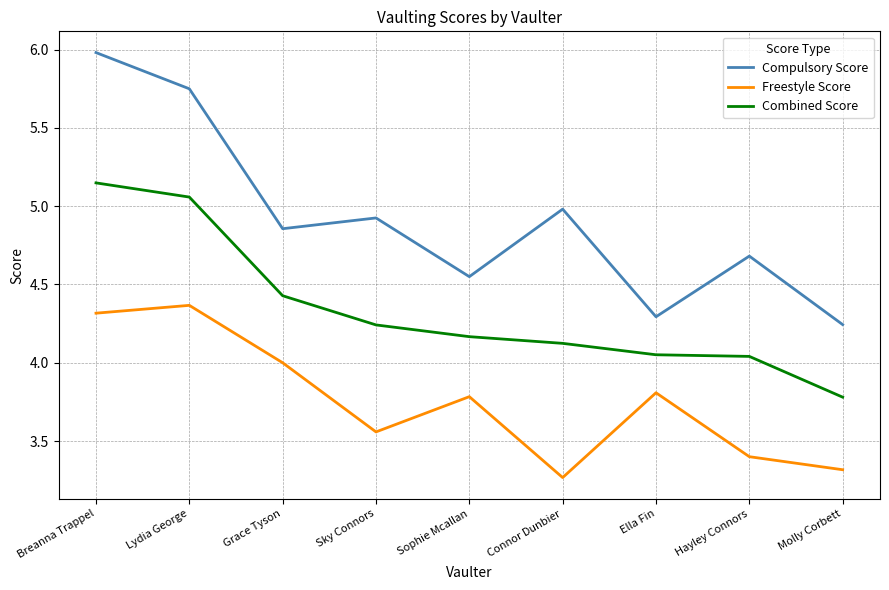

Which series changed the most between Breanna Trappel and Connor Dunbier?

Freestyle Score